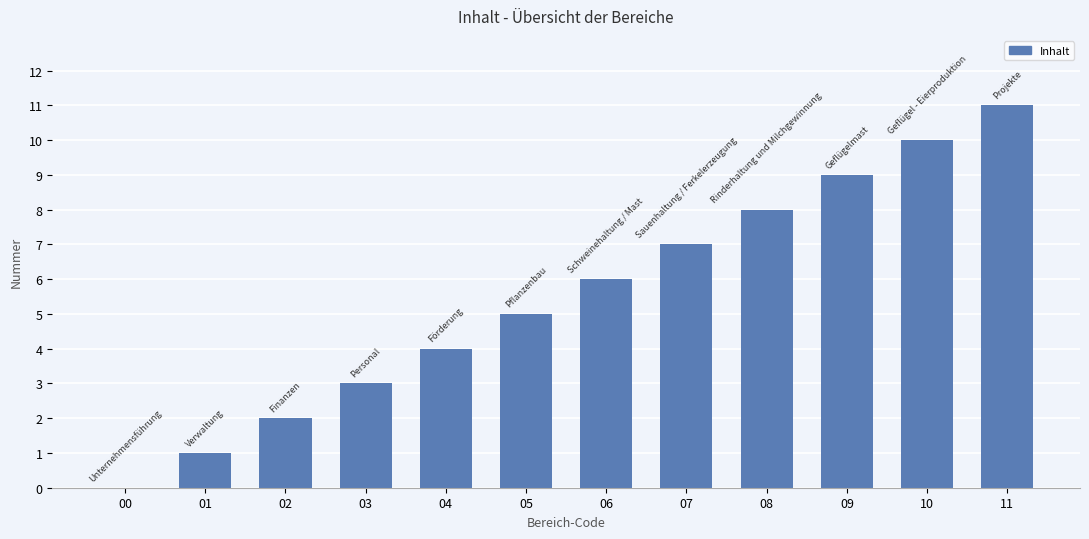

Where is the data nearest to the value 5?

05